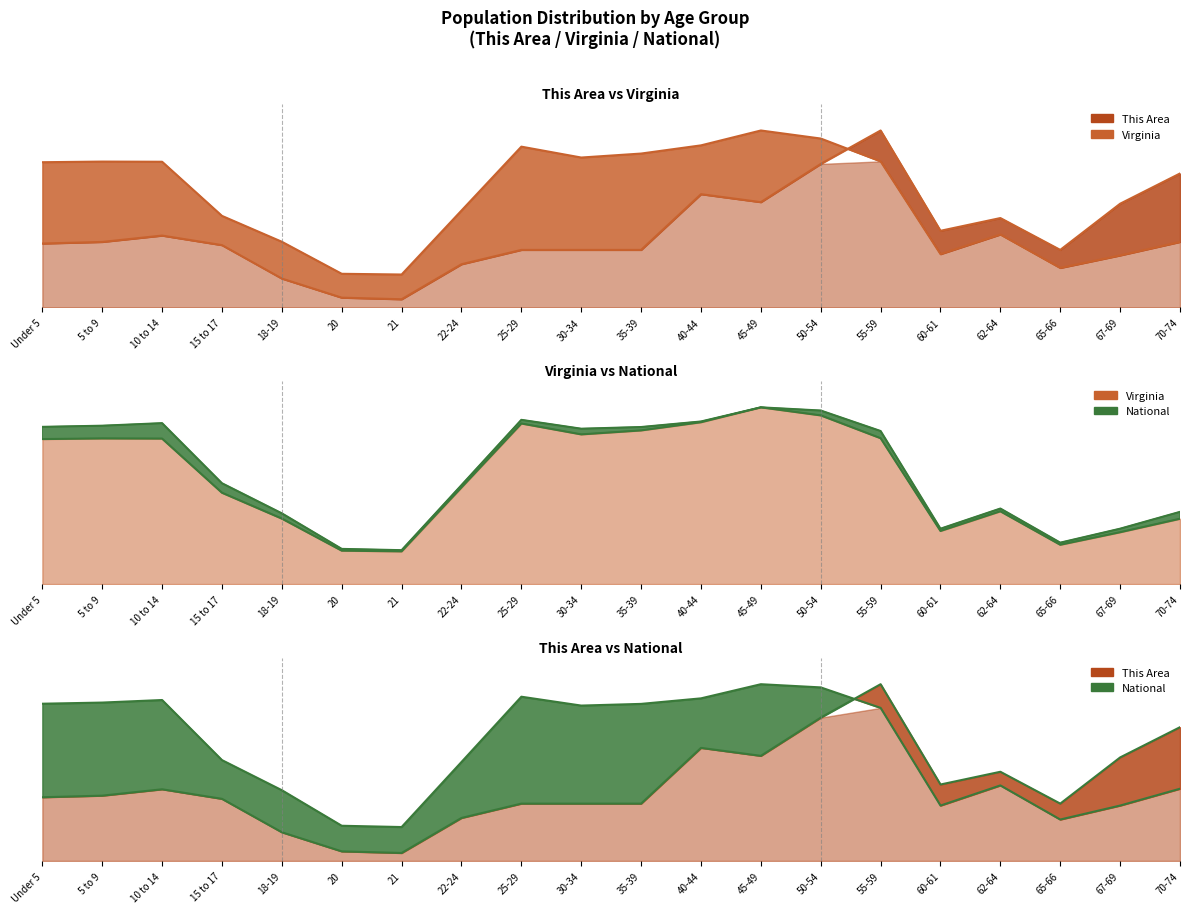

At which label does National reach its minimum?

21